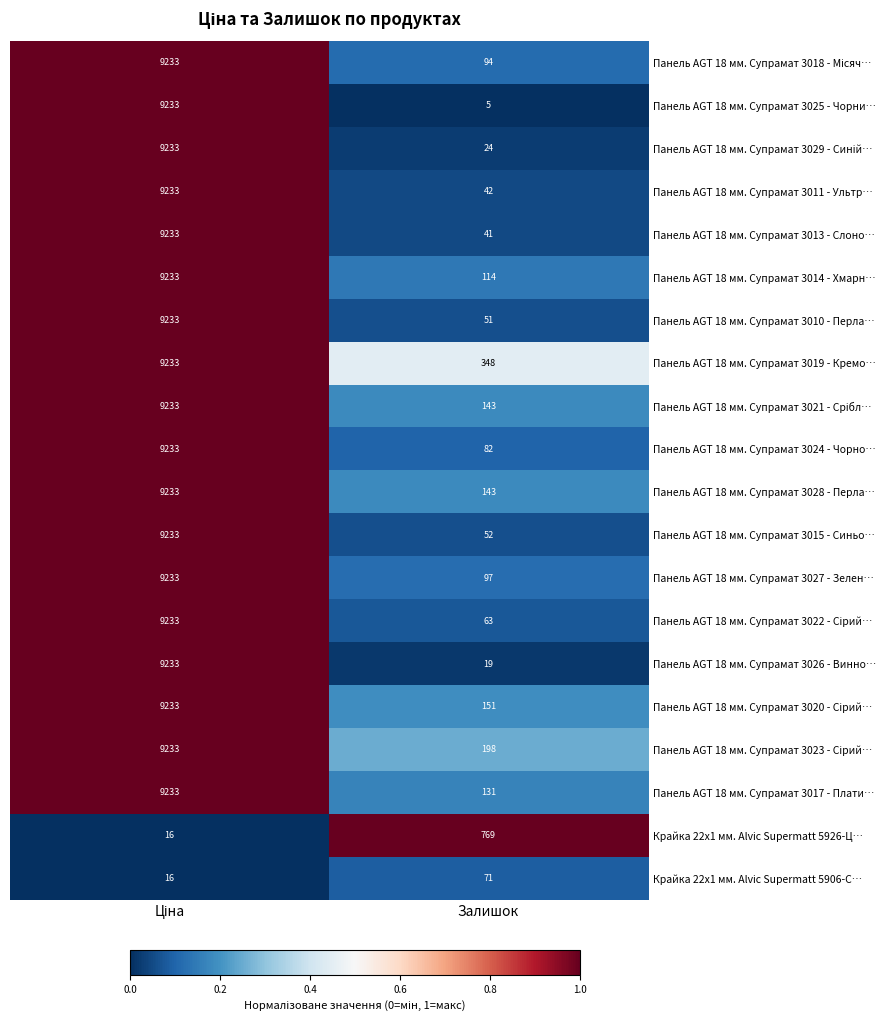

True or false: Панель AGT 18 мм. Супрамат 3017 - Плати… has a value of 210 at Залишок.

False